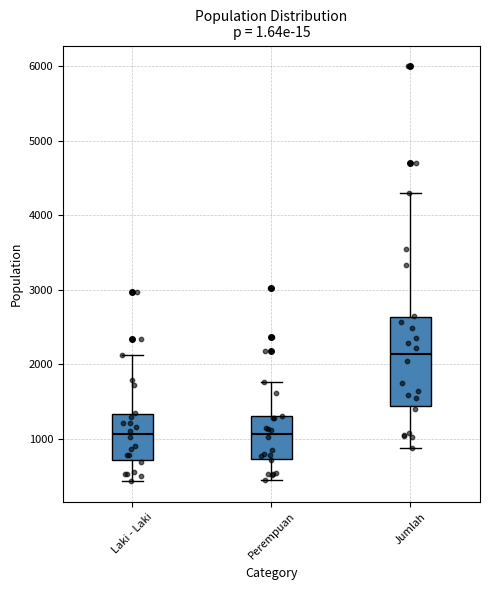

Reading left to right, transcribe this box plot: for each box, give where its median line is, the range the box spans, and where its two whiskers end, as read against the y-axis. The values are not printed on the chart, so give them approximately, as read against the axis.

Laki - Laki: median 1100, box 700 to 1300, whiskers 400 to 2100
Perempuan: median 1100, box 700 to 1300, whiskers 400 to 1800
Jumlah: median 2100, box 1400 to 2600, whiskers 900 to 4300